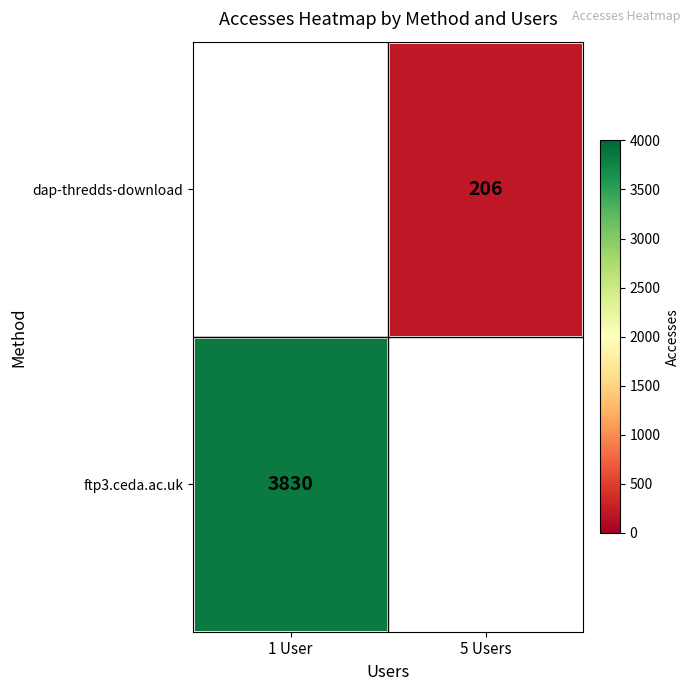

Count the number of data series in this chart.

2